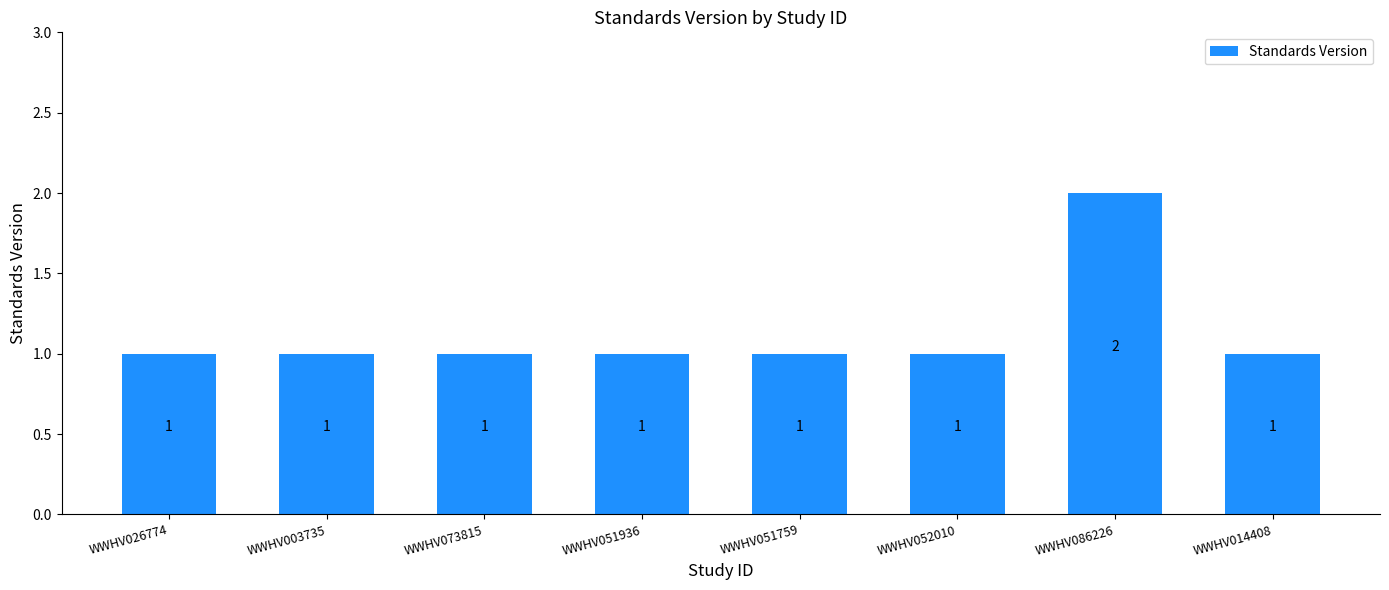

At which category does the chart reach its peak across all series?

WWHV086226